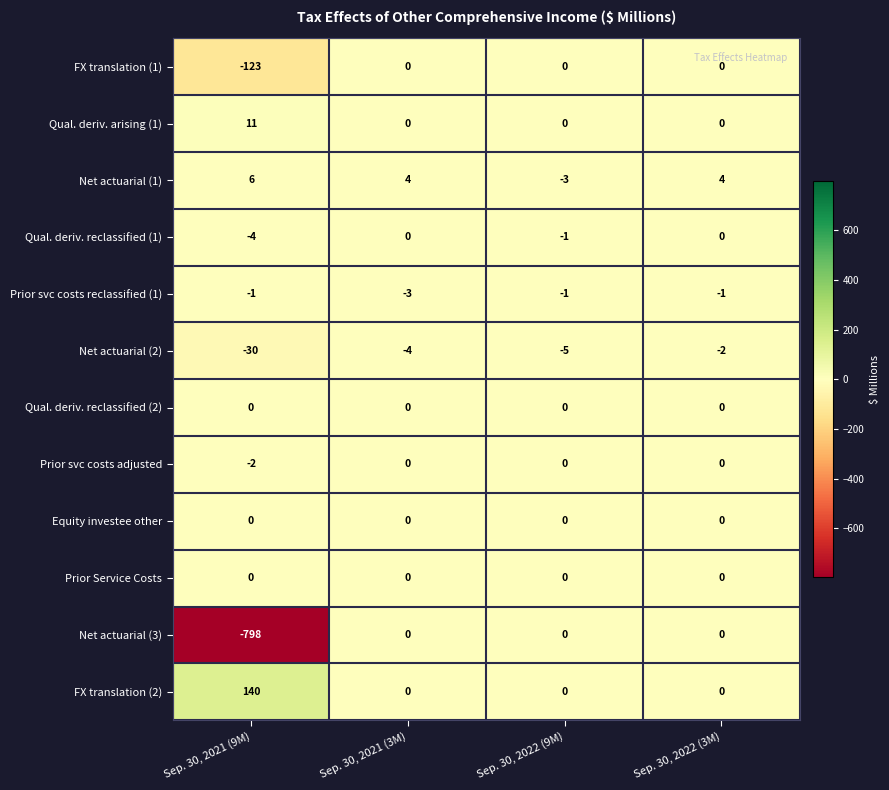

What is the spread (max minus min) of values at Sep. 30, 2022 (9M)?

5